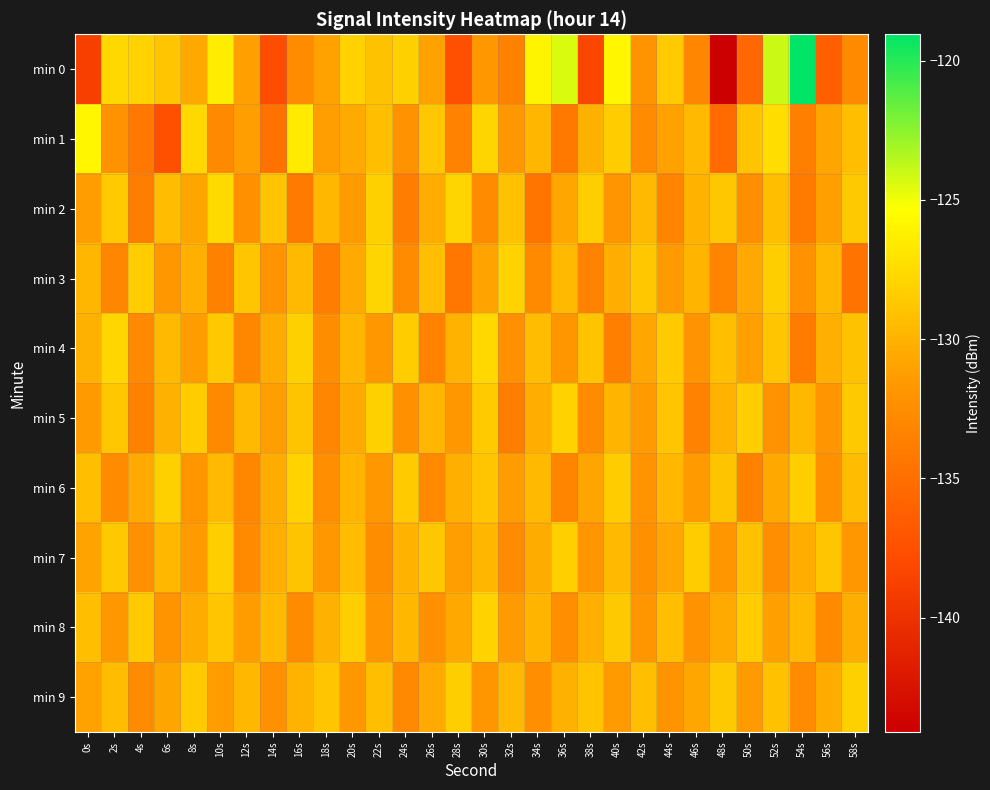

Reading left to right, list all the values displayed in this chart.

min 0: 0s=-138.8	2s=-127.7	4s=-128.0	6s=-128.8	8s=-130.6	10s=-126.4	12s=-131.1	14s=-137.7	16s=-132.7	18s=-131.0	20s=-128.1	22s=-129.0	24s=-128.2	26s=-131.0	28s=-137.6	30s=-131.6	32s=-133.5	34s=-126.0	36s=-124.4	38s=-138.3	40s=-125.9	42s=-132.0	44s=-128.6	46s=-133.1	48s=-144.1	50s=-135.6	52s=-124.0	54s=-119.0	56s=-136.3	58s=-132.7
min 1: 0s=-125.8	2s=-132.1	4s=-134.2	6s=-137.5	8s=-127.7	10s=-132.9	12s=-131.3	14s=-134.7	16s=-126.6	18s=-131.2	20s=-130.5	22s=-129.3	24s=-132.1	26s=-128.7	28s=-133.4	30s=-127.9	32s=-131.6	34s=-129.8	36s=-134.2	38s=-130.1	40s=-128.4	42s=-132.7	44s=-131.0	46s=-129.5	48s=-135.3	50s=-128.9	52s=-127.4	54s=-133.6	56s=-130.8	58s=-129.2
min 2: 0s=-131.2	2s=-128.5	4s=-133.7	6s=-129.4	8s=-130.8	10s=-127.6	12s=-132.3	14s=-128.9	16s=-134.1	18s=-129.7	20s=-131.5	22s=-128.2	24s=-133.8	26s=-130.4	28s=-127.9	30s=-132.6	32s=-129.1	34s=-134.5	36s=-130.7	38s=-128.3	40s=-131.9	42s=-129.6	44s=-133.2	46s=-130.0	48s=-128.7	50s=-132.4	52s=-129.3	54s=-134.0	56s=-131.1	58s=-128.6
min 3: 0s=-129.8	2s=-133.1	4s=-128.4	6s=-131.7	8s=-130.2	10s=-133.5	12s=-128.8	14s=-132.0	16s=-129.5	18s=-133.8	20s=-130.5	22s=-127.9	24s=-132.7	26s=-129.2	28s=-134.3	30s=-130.9	32s=-128.1	34s=-132.8	36s=-129.6	38s=-133.4	40s=-130.3	42s=-128.7	44s=-131.5	46s=-129.9	48s=-133.2	50s=-130.6	52s=-128.3	54s=-132.1	56s=-129.7	58s=-134.6
min 4: 0s=-130.1	2s=-127.8	4s=-132.9	6s=-129.5	8s=-131.3	10s=-128.6	12s=-133.0	14s=-130.4	16s=-128.2	18s=-132.5	20s=-129.8	22s=-131.7	24s=-128.4	26s=-133.3	28s=-130.0	30s=-127.7	32s=-132.2	34s=-129.4	36s=-131.8	38s=-128.9	40s=-133.6	42s=-130.7	44s=-128.5	46s=-132.0	48s=-129.3	50s=-131.1	52s=-128.8	54s=-133.9	56s=-130.2	58s=-129.0
min 5: 0s=-131.4	2s=-128.7	4s=-133.5	6s=-130.1	8s=-128.4	10s=-132.8	12s=-129.6	14s=-131.2	16s=-128.9	18s=-133.1	20s=-130.5	22s=-128.2	24s=-132.3	26s=-129.8	28s=-131.6	30s=-128.5	32s=-133.7	34s=-130.3	36s=-128.1	38s=-132.6	40s=-129.9	42s=-131.5	44s=-128.8	46s=-133.4	48s=-130.0	50s=-128.3	52s=-132.1	54s=-129.7	56s=-131.9	58s=-128.6
min 6: 0s=-129.3	2s=-132.7	4s=-130.5	6s=-128.2	8s=-131.8	10s=-129.6	12s=-133.0	14s=-130.4	16s=-128.1	18s=-132.4	20s=-129.9	22s=-131.7	24s=-128.5	26s=-132.9	28s=-130.2	30s=-128.8	32s=-131.3	34s=-129.5	36s=-133.2	38s=-130.8	40s=-128.4	42s=-132.0	44s=-129.7	46s=-131.4	48s=-128.9	50s=-133.5	52s=-130.6	54s=-128.3	56s=-132.2	58s=-129.4
min 7: 0s=-130.9	2s=-128.6	4s=-132.3	6s=-129.7	8s=-131.5	10s=-128.3	12s=-132.8	14s=-130.2	16s=-128.9	18s=-131.6	20s=-129.4	22s=-132.5	24s=-130.0	26s=-128.7	28s=-131.2	30s=-129.8	32s=-132.6	34s=-130.4	36s=-128.2	38s=-131.9	40s=-129.5	42s=-132.2	44s=-130.7	46s=-128.4	48s=-131.8	50s=-129.1	52s=-132.4	54s=-130.3	56s=-128.8	58s=-131.7
min 8: 0s=-129.2	2s=-131.6	4s=-128.5	6s=-132.0	8s=-130.4	10s=-128.8	12s=-131.3	14s=-129.5	16s=-132.7	18s=-130.1	20s=-128.3	22s=-131.9	24s=-129.7	26s=-132.3	28s=-130.6	30s=-128.1	32s=-131.5	34s=-129.9	36s=-132.4	38s=-130.2	40s=-128.6	42s=-131.8	44s=-129.3	46s=-132.1	48s=-130.5	50s=-128.4	52s=-131.1	54s=-129.6	56s=-132.8	58s=-130.3
min 9: 0s=-131.0	2s=-129.4	4s=-132.6	6s=-130.8	8s=-128.5	10s=-131.3	12s=-129.7	14s=-132.2	16s=-130.0	18s=-128.8	20s=-131.6	22s=-129.2	24s=-132.9	26s=-130.5	28s=-128.3	30s=-131.8	32s=-129.6	34s=-132.4	36s=-130.1	38s=-128.9	40s=-131.5	42s=-129.3	44s=-132.0	46s=-130.7	48s=-128.6	50s=-131.4	52s=-129.1	54s=-132.7	56s=-130.4	58s=-128.2